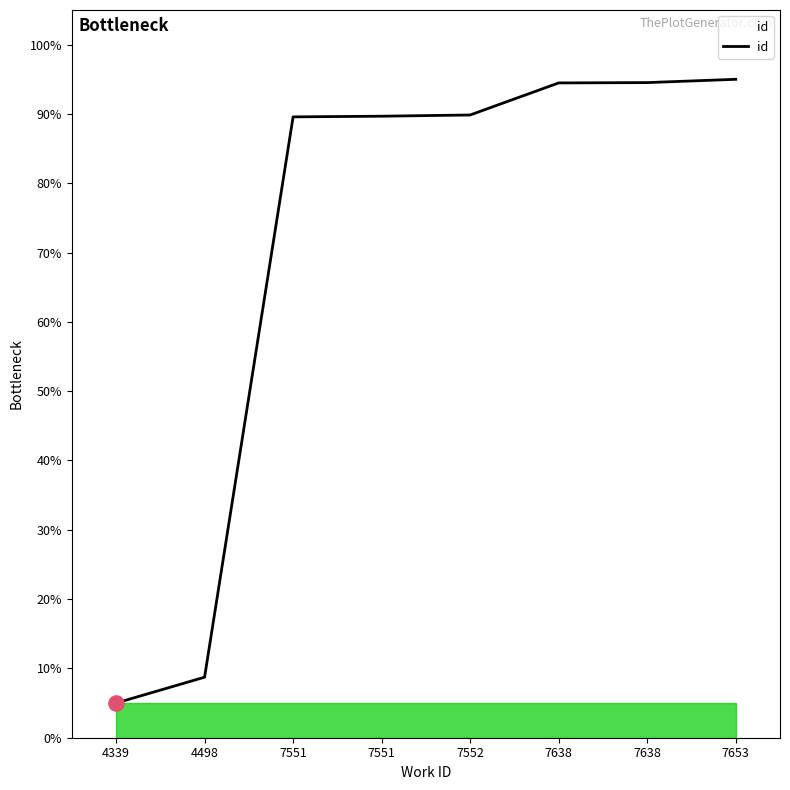

What is the ratio of the value at 7551 to the value at 7552?

1.0